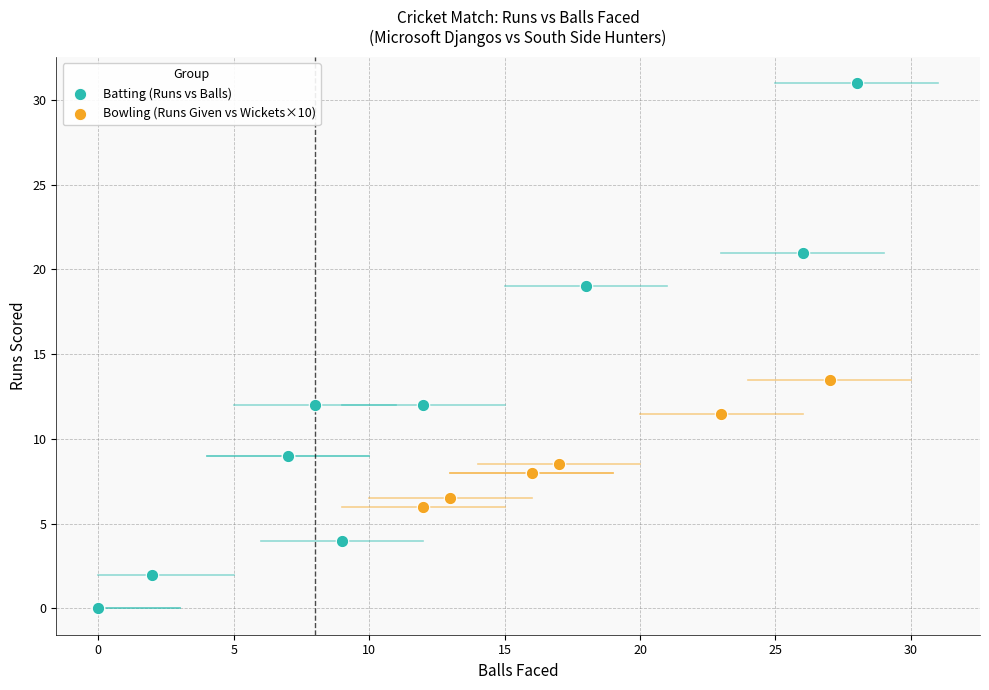

Which series reaches the minimum Y coordinate?

Batting (Runs vs Balls)